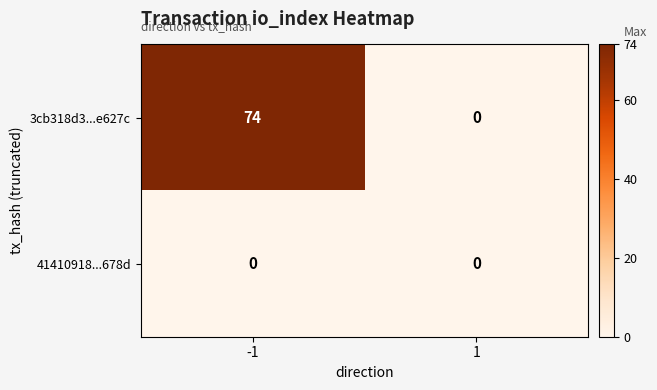

Count the number of categories in the chart.

2